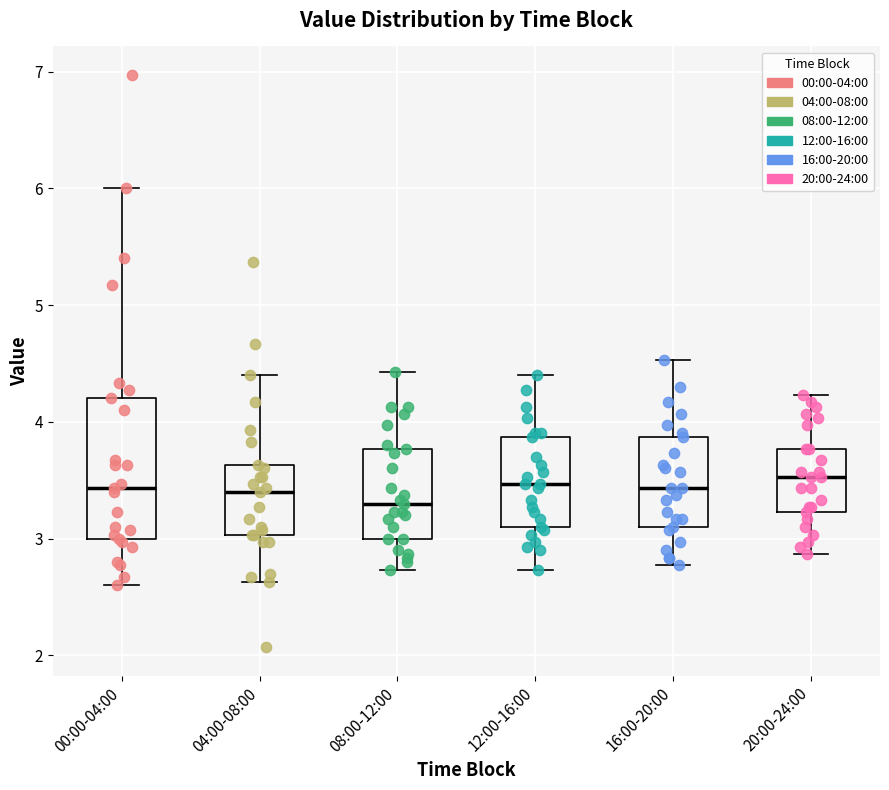

Where does the median line of the box for 08:00-12:00 sit on the y-axis? The values are not printed on the chart, so give them approximately, as read against the axis.

3.3